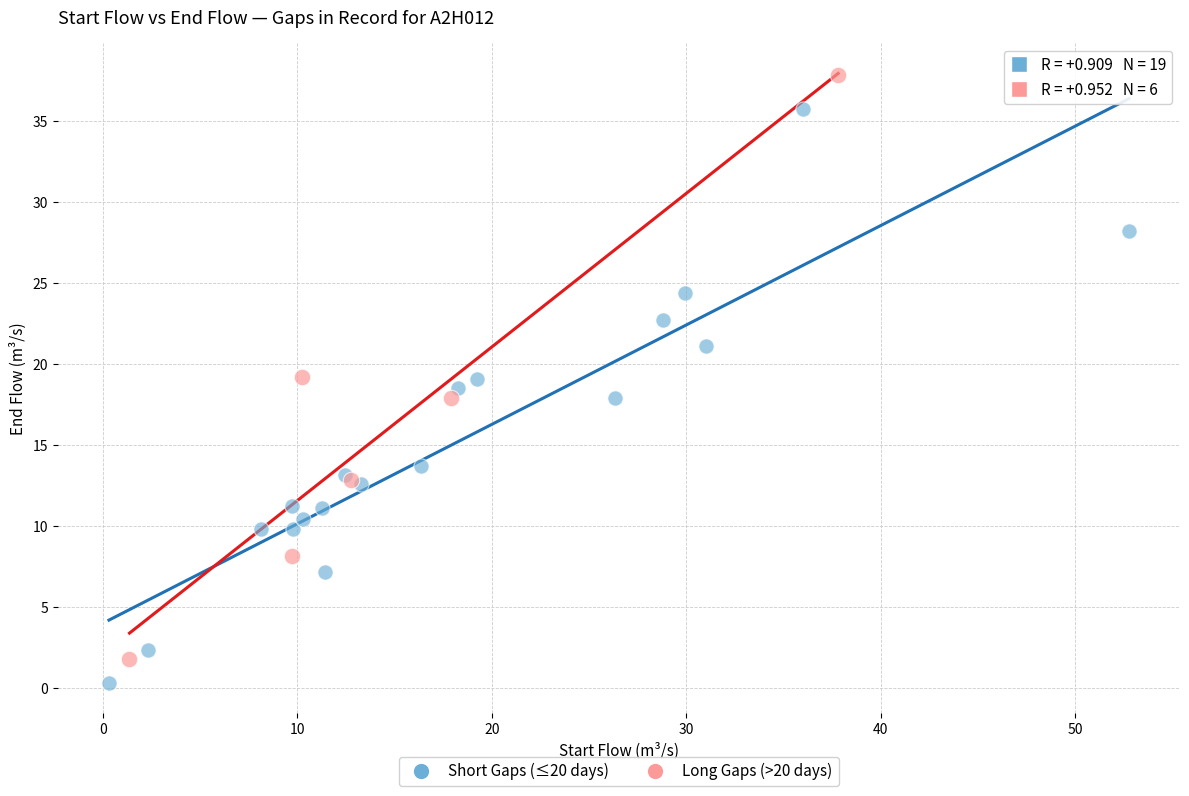

Which series has the widest spread of Y values?

Long Gaps (>20 days)